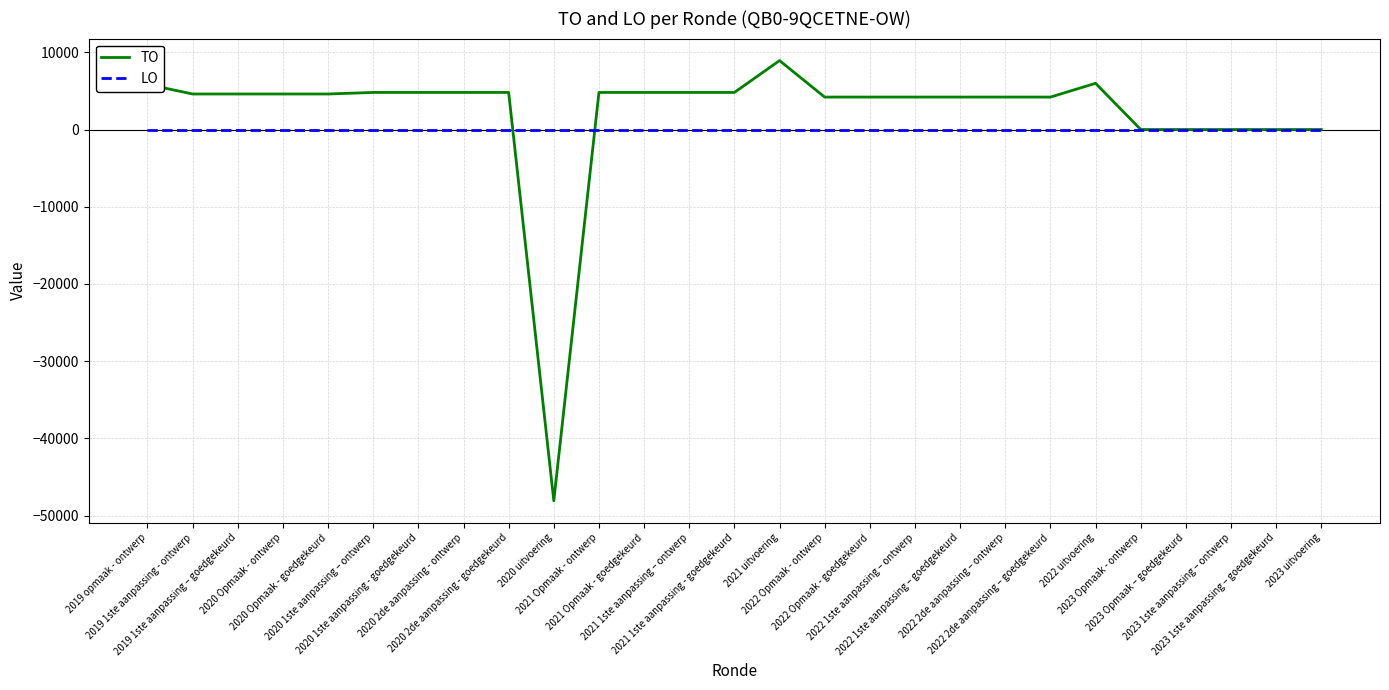

What is the average value of the TO series?

2025